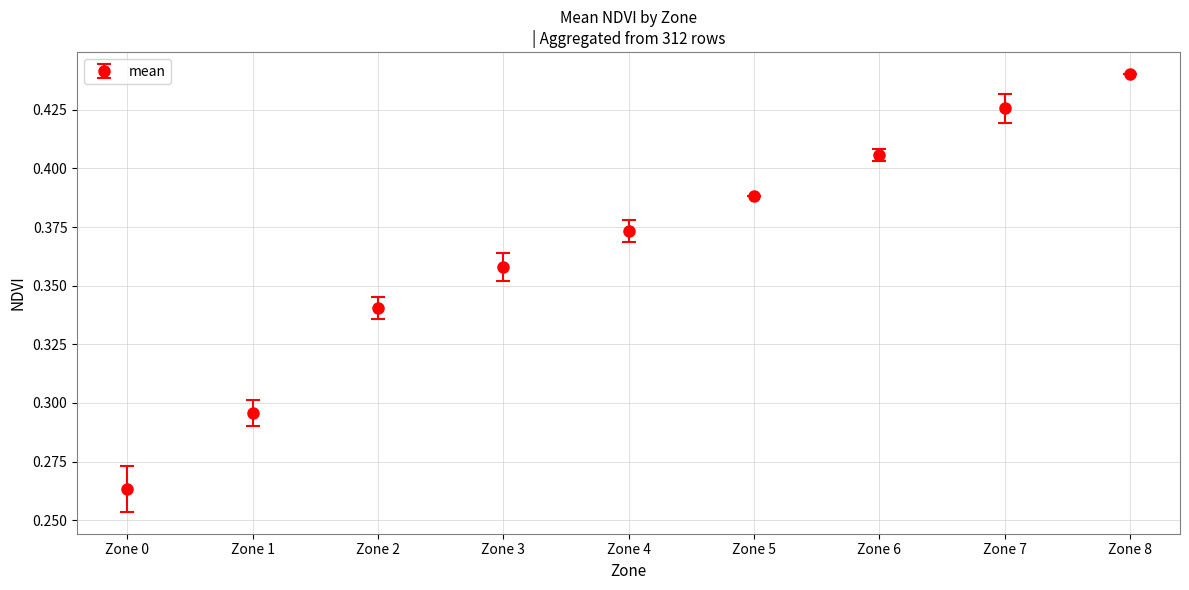

How many series are shown in this chart?

1